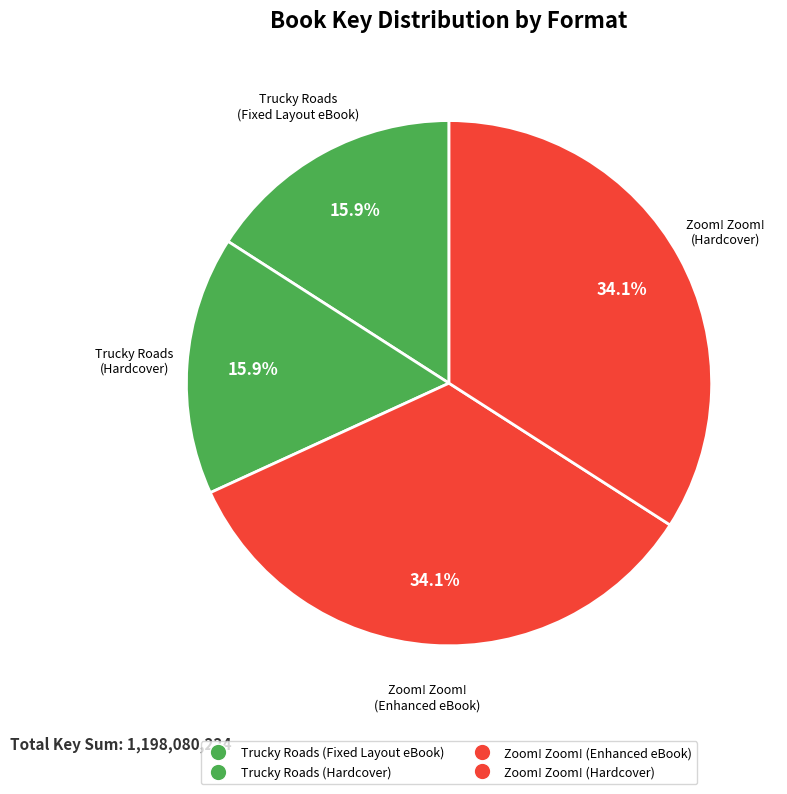

True or false: Trucky Roads (Fixed Layout eBook) accounts for 27% of the total.

False